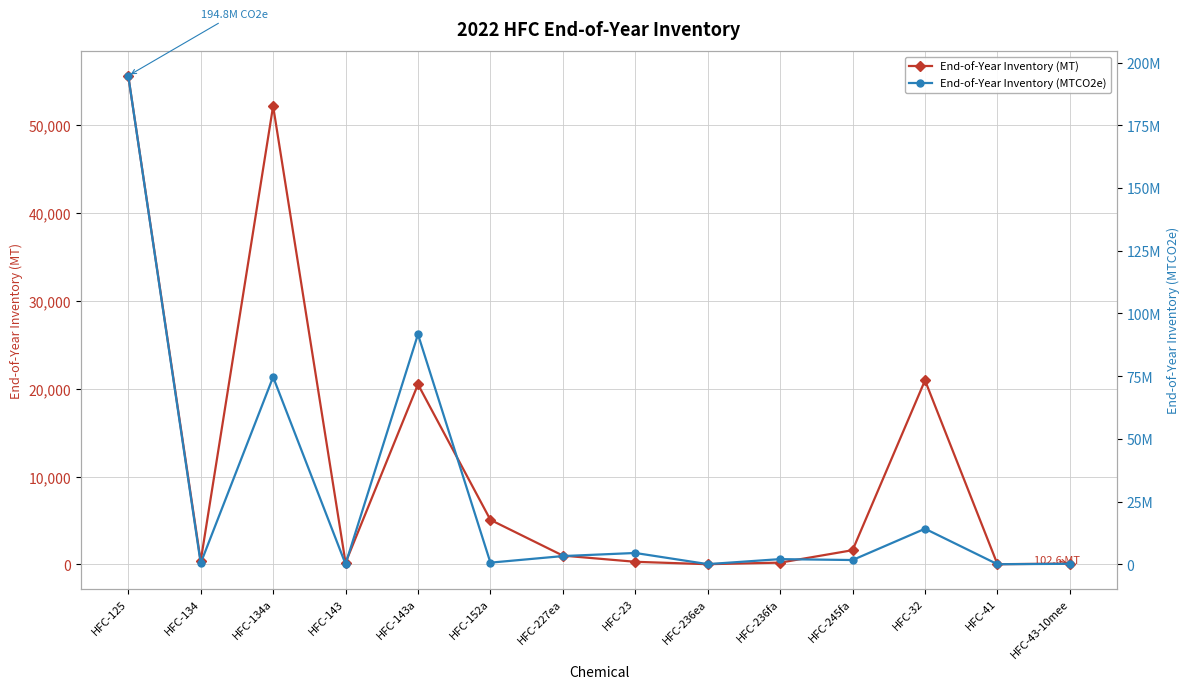

What is the label of the 13th point from the left?

HFC-41